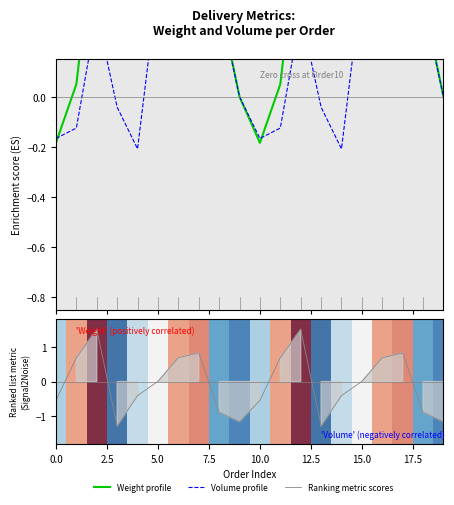

How many intersections are there between Enrichment profile (Weight) and Enrichment profile (Volume)?

7